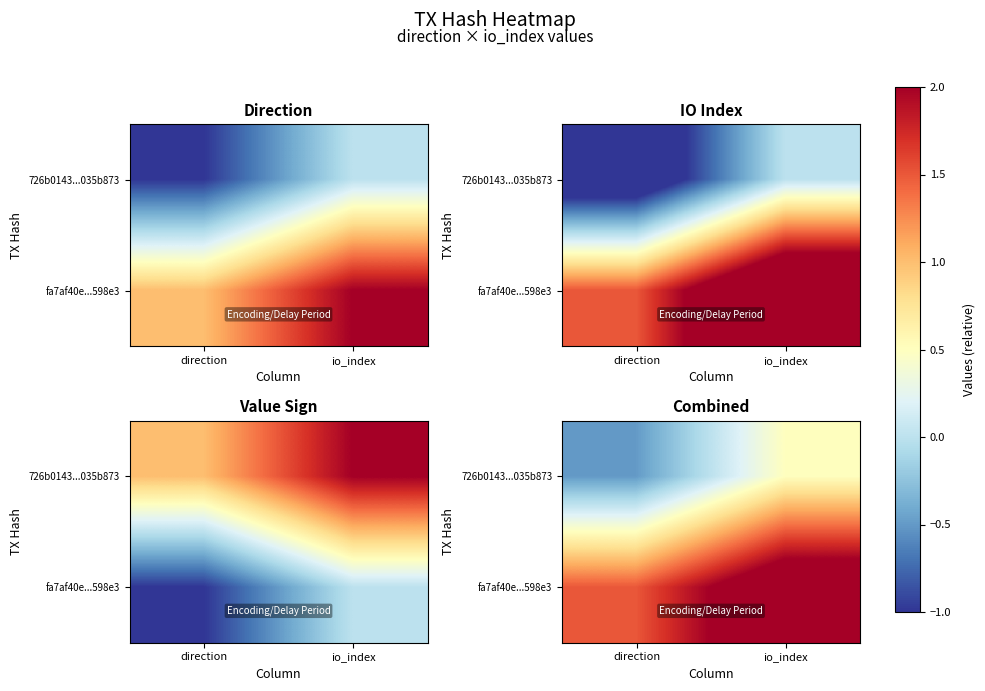

At which category does the chart reach its peak across all series?

io_index